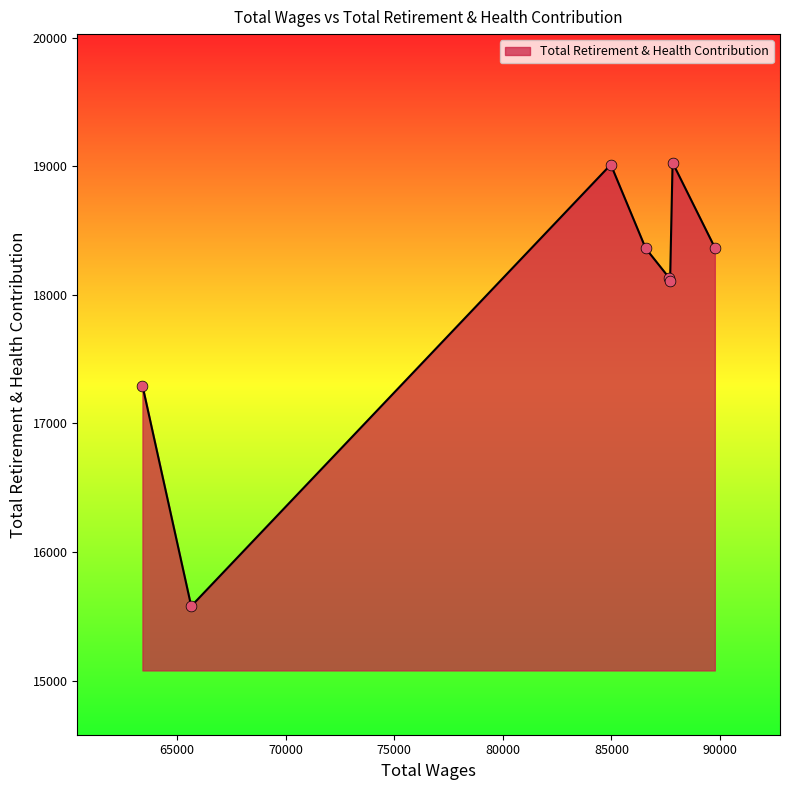

What is the maximum value shown in the chart?

19029